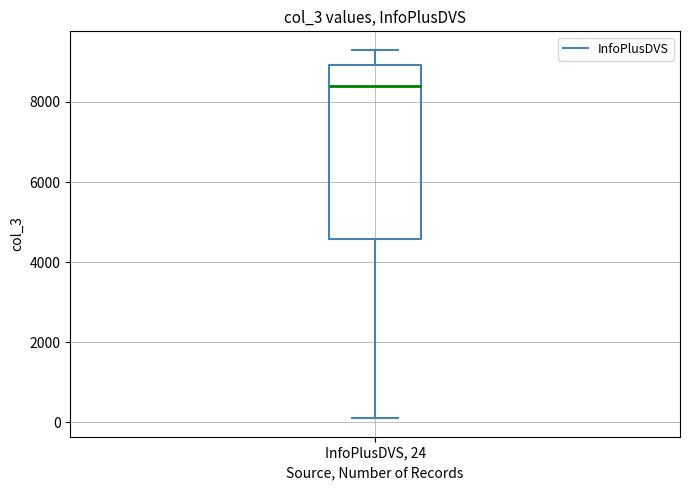

Read this box plot against the y-axis: the position of the median line, the range covered by the box, and the ends of both whiskers. The values are not printed on the chart, so give them approximately, as read against the axis.

median 8400, box 4600 to 9000, whiskers 0 to 9400